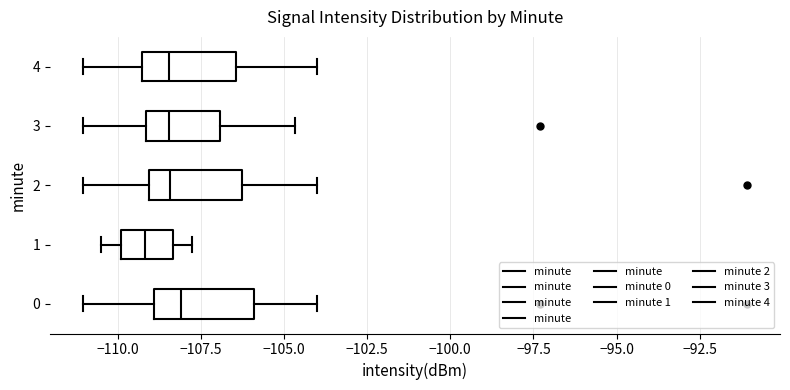

Where is the right edge of the box at y = 0 on the x-axis? The values are not printed on the chart, so give them approximately, as read against the axis.

-106.0